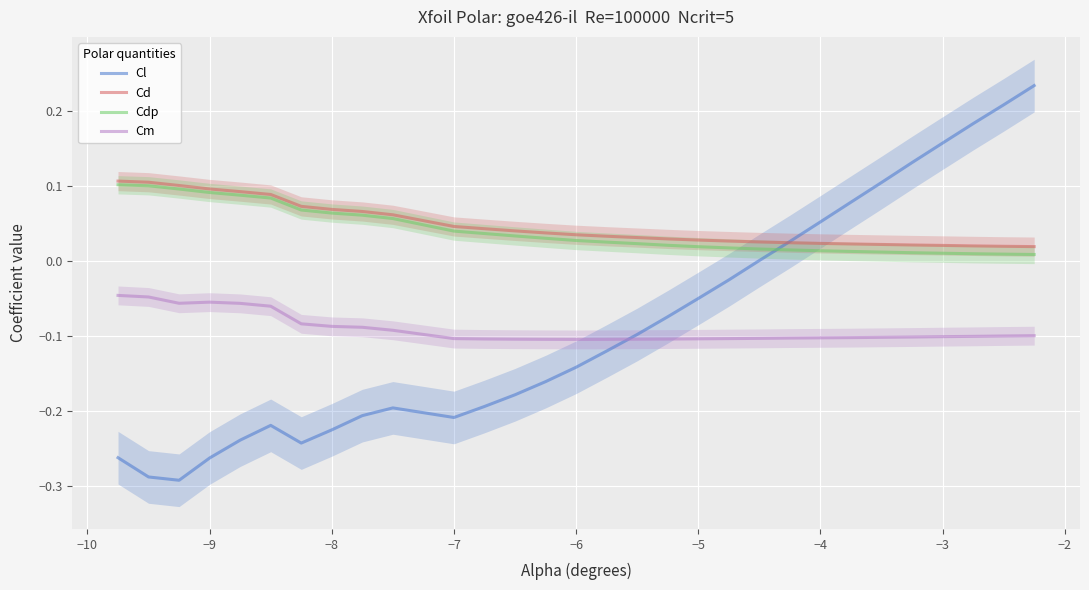

Is the value of Cd at −6 greater than the value of Cdp at −4?

Yes